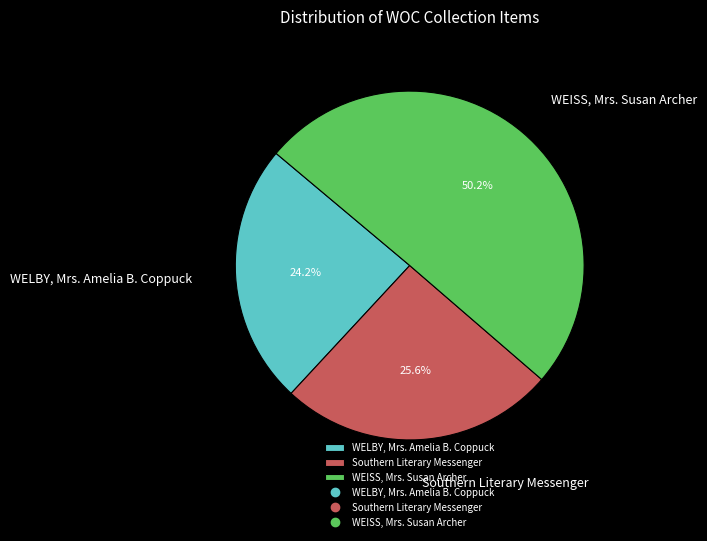

What is the largest slice in the pie chart?

WEISS, Mrs. Susan Archer